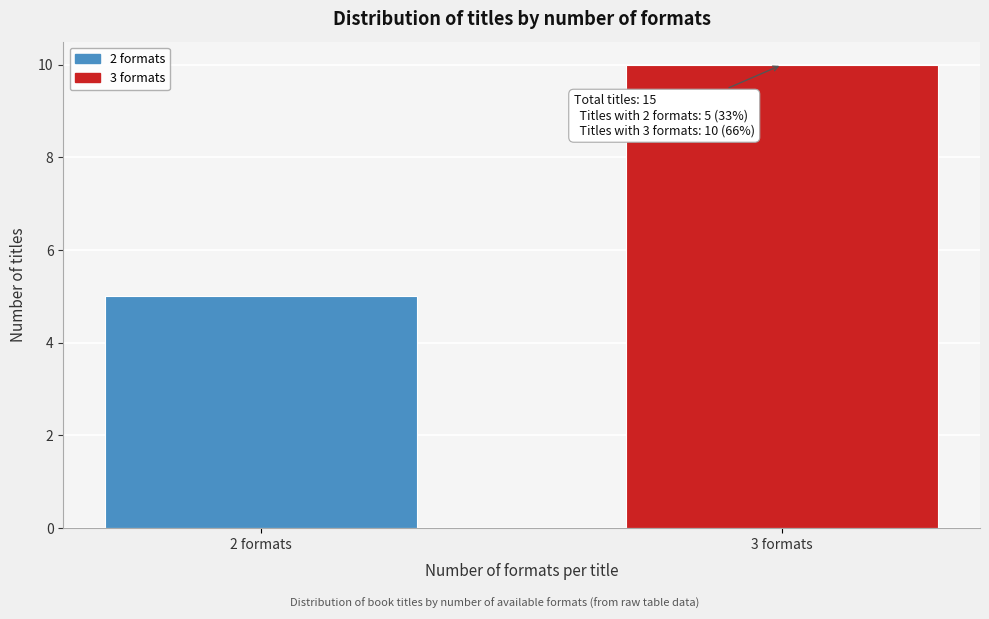

Reading left to right, extract all data points from this chart.

5	10